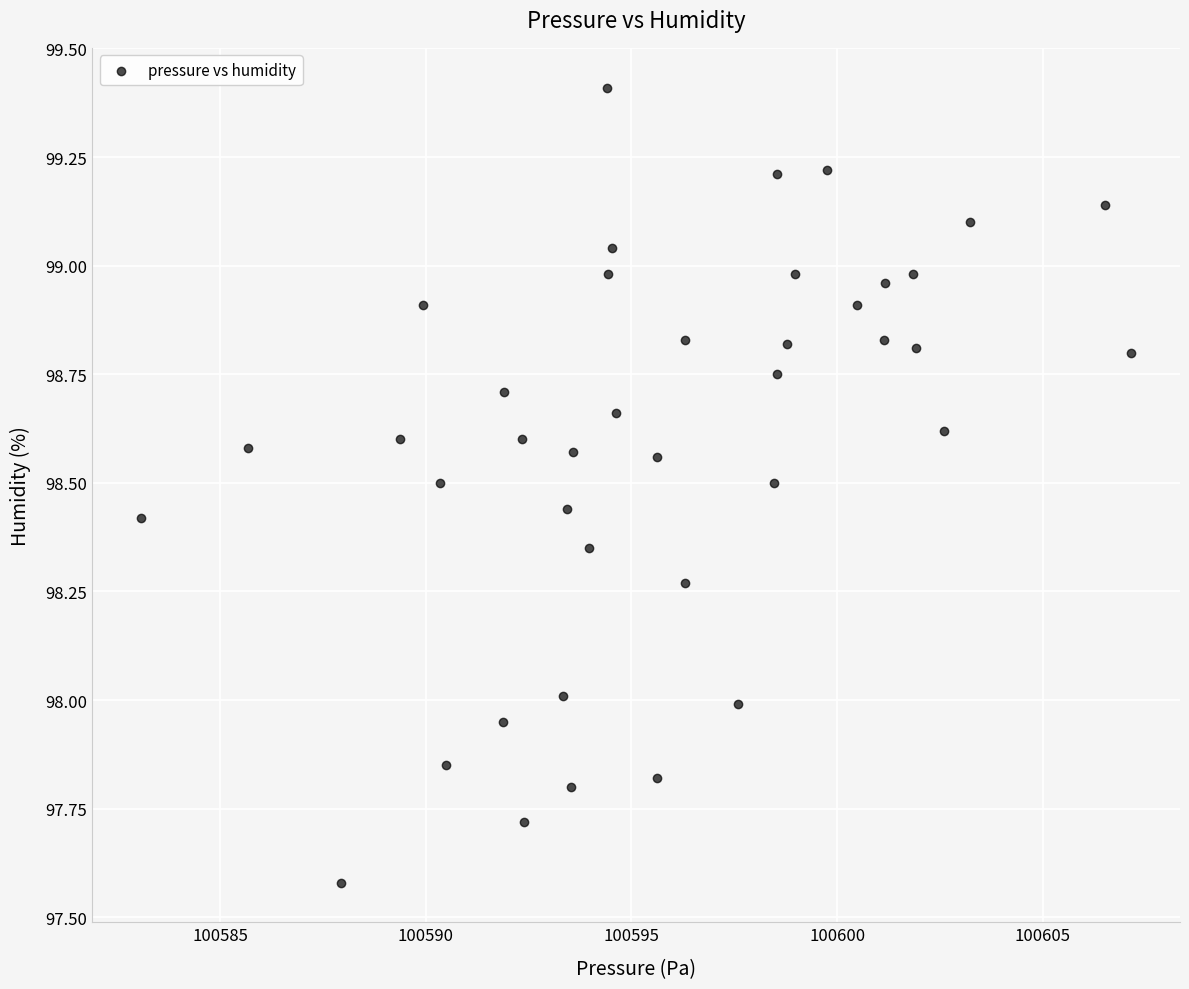

What is the range of Y values (max minus min)?

1.8